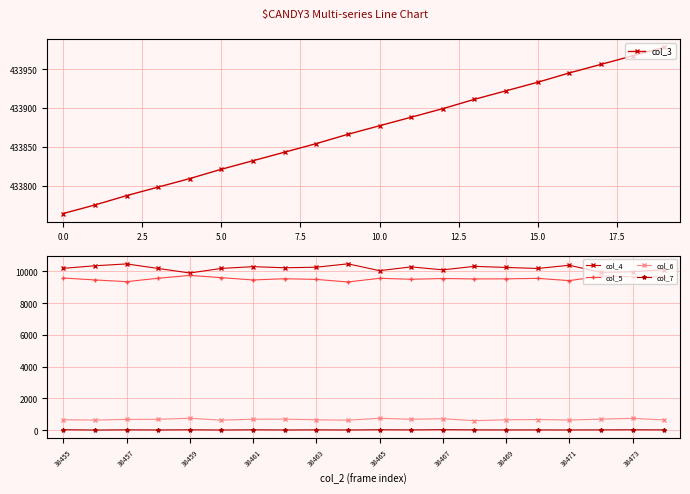

How many lines are shown in the chart?

5